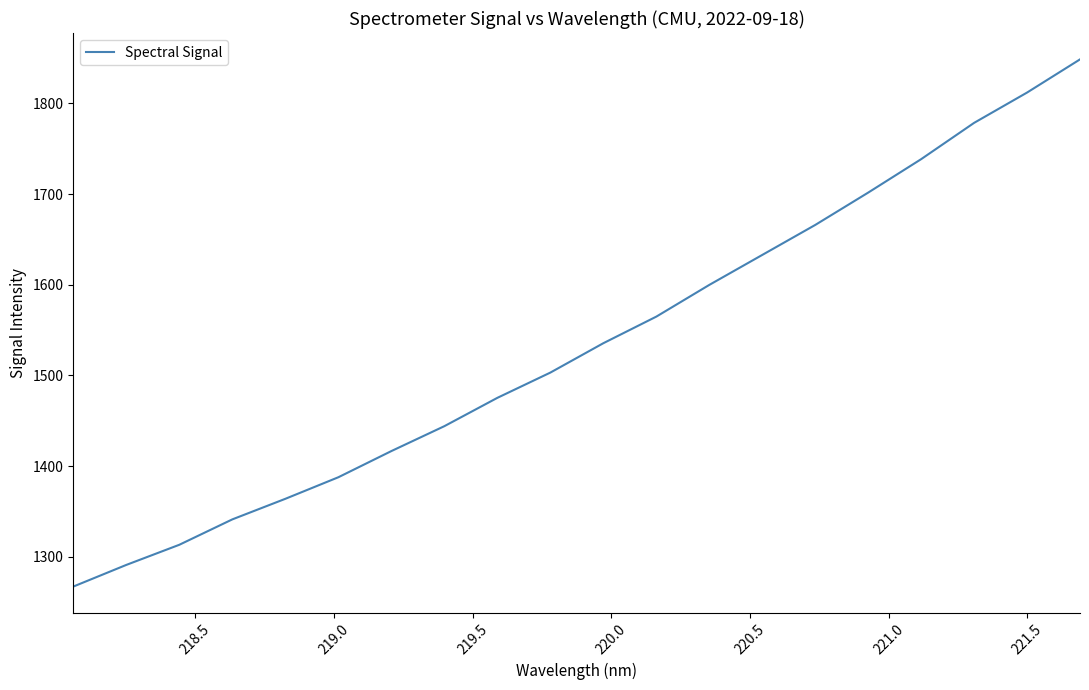

What is the smallest value displayed?

1267.1